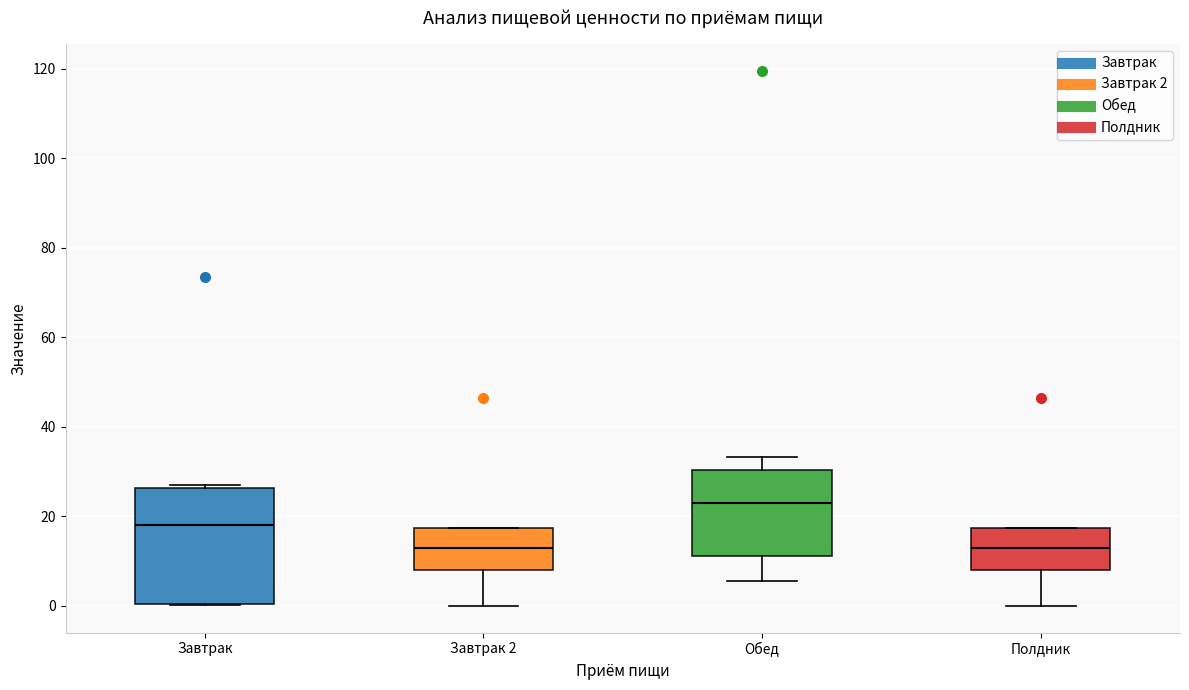

Where does the median line of the box for Завтрак 2 sit on the y-axis? The values are not printed on the chart, so give them approximately, as read against the axis.

12